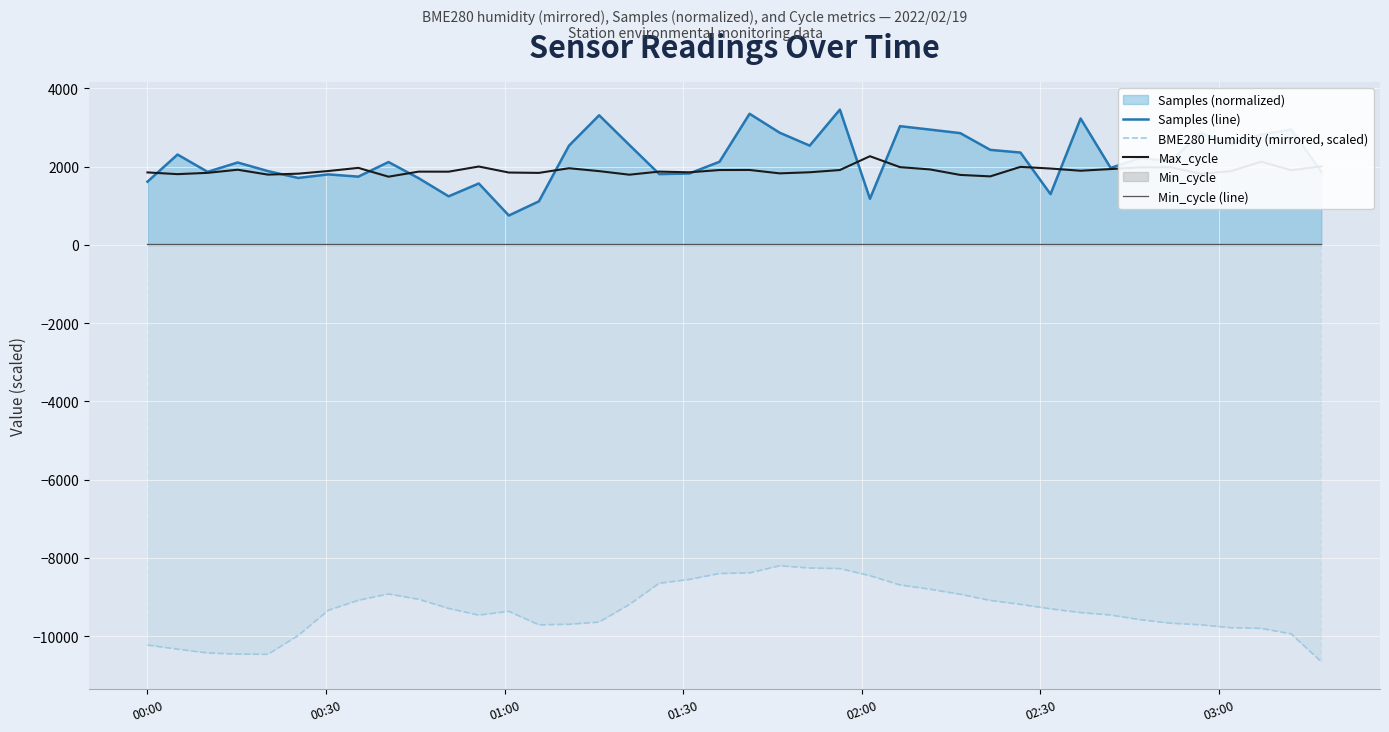

List the series in order of their peak value, lowest first.

BME280 Humidity (mirrored, scaled), Min_cycle (line), Max_cycle, Samples (line)